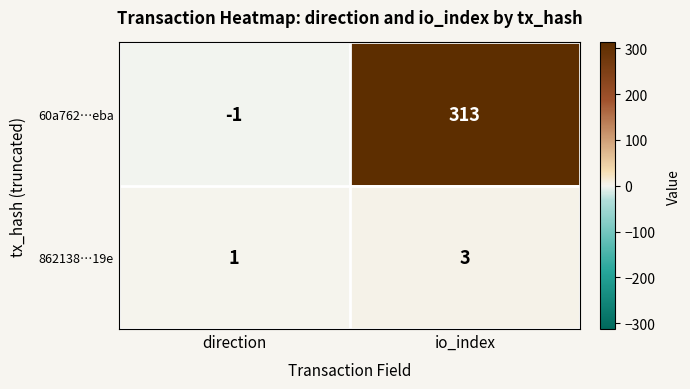

Rank the series at io_index from highest to lowest value.

60a762…eba, 862138…19e